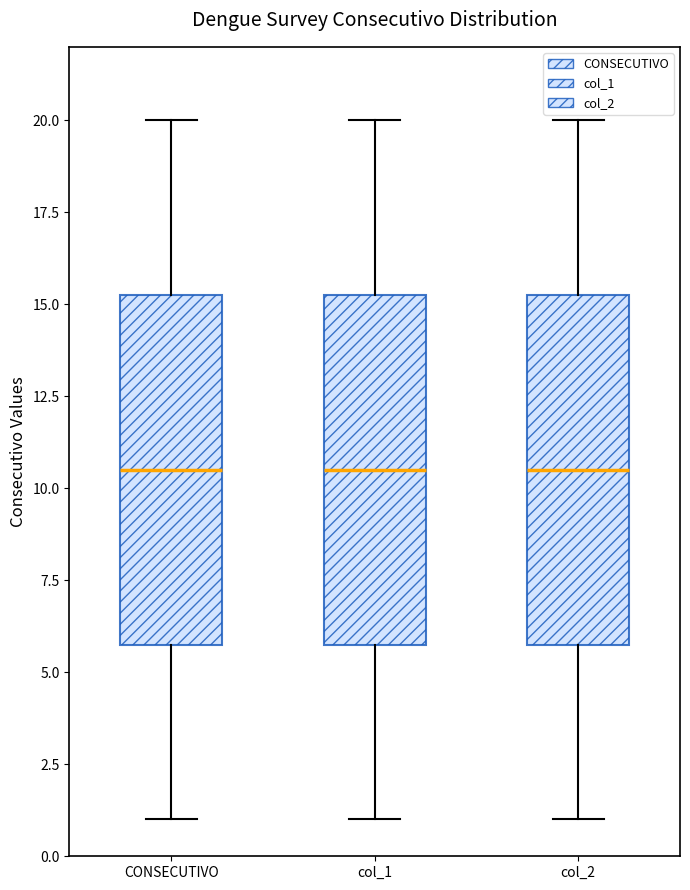

Reading left to right, transcribe this box plot: for each box, give where its median line is, the range the box spans, and where its two whiskers end, as read against the y-axis. The values are not printed on the chart, so give them approximately, as read against the axis.

CONSECUTIVO: median 10.5, box 6.0 to 15.5, whiskers 1.0 to 20.0
col_1: median 10.5, box 6.0 to 15.5, whiskers 1.0 to 20.0
col_2: median 10.5, box 6.0 to 15.5, whiskers 1.0 to 20.0